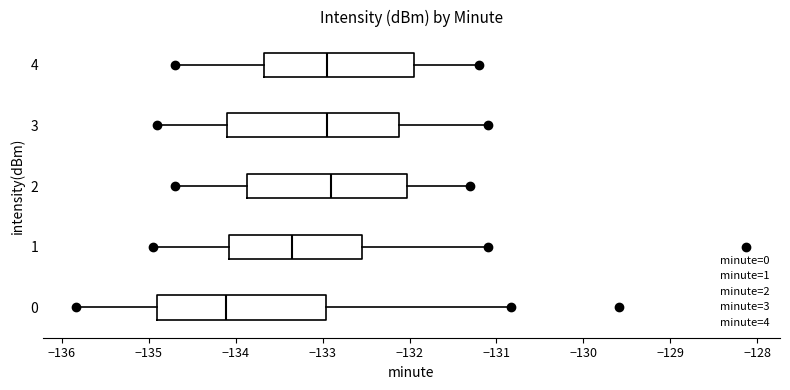

Reading bottom to top, transcribe this box plot: for each box, give where its median line is, the range the box spans, and where its two whiskers end, as read against the x-axis. The values are not printed on the chart, so give them approximately, as read against the axis.

0: median -134.1, box -134.9 to -133.0, whiskers -135.8 to -130.8
1: median -133.3, box -134.1 to -132.5, whiskers -135.0 to -131.1
2: median -132.9, box -133.9 to -132.0, whiskers -134.7 to -131.3
3: median -132.9, box -134.1 to -132.1, whiskers -134.9 to -131.1
4: median -132.9, box -133.7 to -131.9, whiskers -134.7 to -131.2